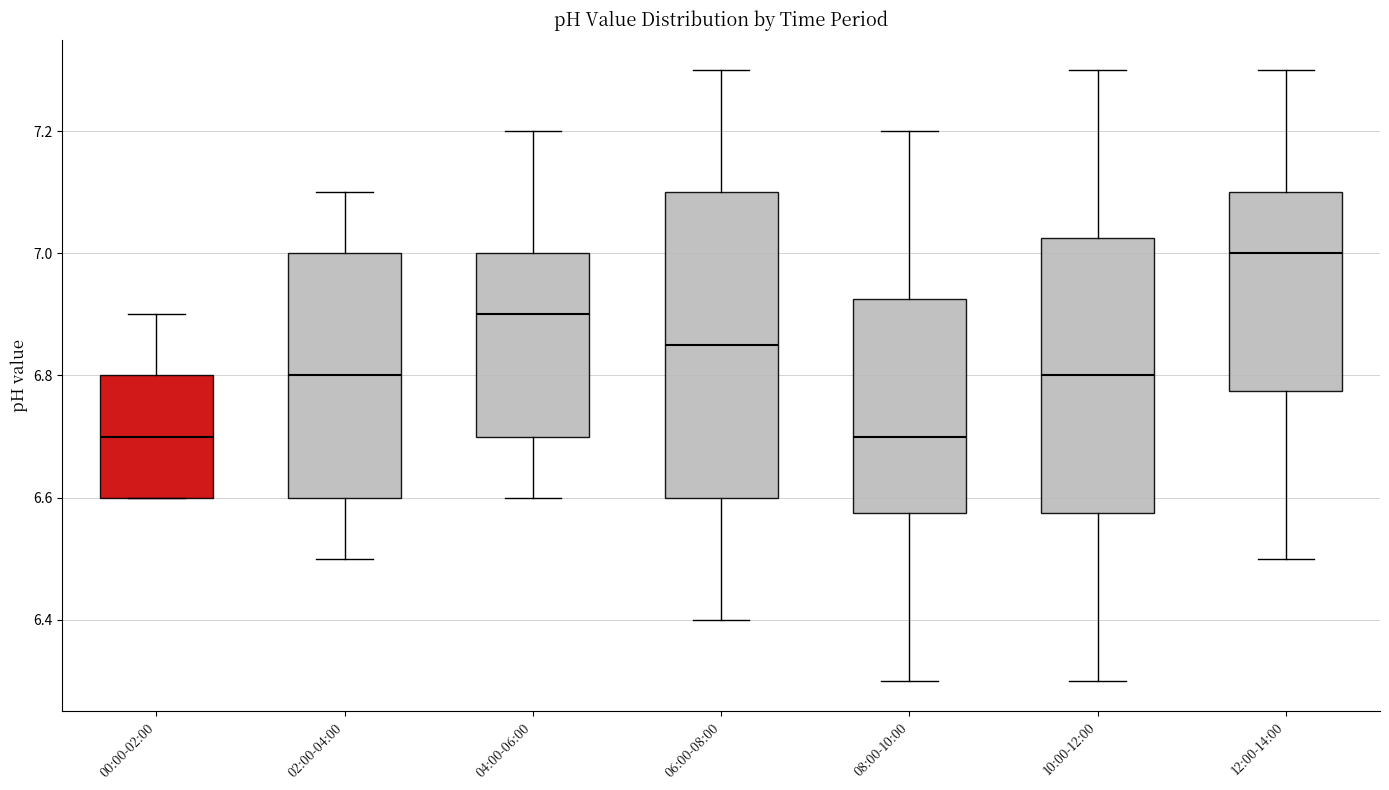

Reading left to right, transcribe this box plot: for each box, give where its median line is, the range the box spans, and where its two whiskers end, as read against the y-axis. The values are not printed on the chart, so give them approximately, as read against the axis.

00:00-02:00: median 6.70, box 6.60 to 6.80, whiskers 6.60 to 6.90
02:00-04:00: median 6.80, box 6.60 to 7.00, whiskers 6.50 to 7.10
04:00-06:00: median 6.90, box 6.70 to 7.00, whiskers 6.60 to 7.20
06:00-08:00: median 6.86, box 6.60 to 7.10, whiskers 6.40 to 7.30
08:00-10:00: median 6.70, box 6.58 to 6.92, whiskers 6.30 to 7.20
10:00-12:00: median 6.80, box 6.58 to 7.02, whiskers 6.30 to 7.30
12:00-14:00: median 7.00, box 6.78 to 7.10, whiskers 6.50 to 7.30